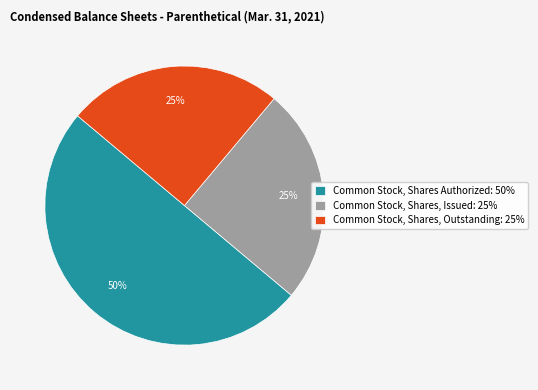

The Common Stock, Shares, Outstanding: 25% slice represents 17% of the pie. True or false?

False